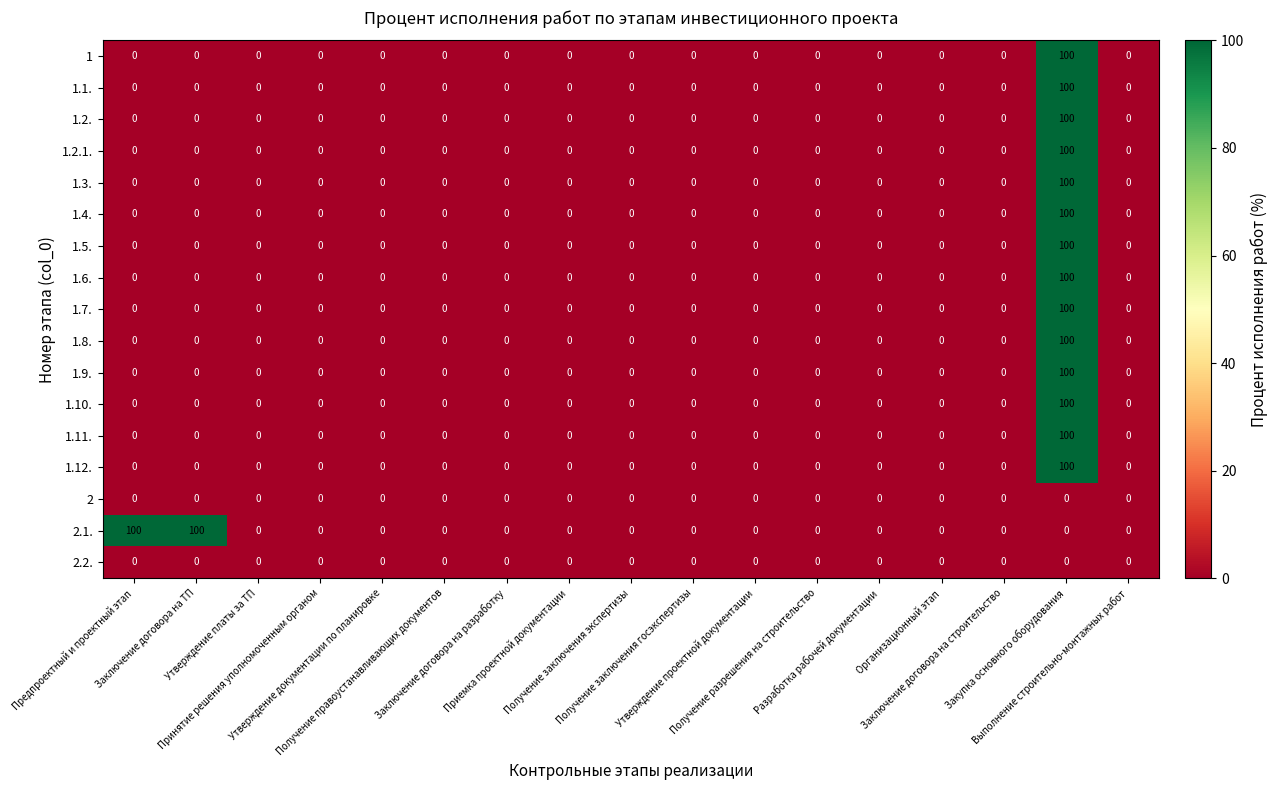

Which series has the largest total across all categories?

2.1.